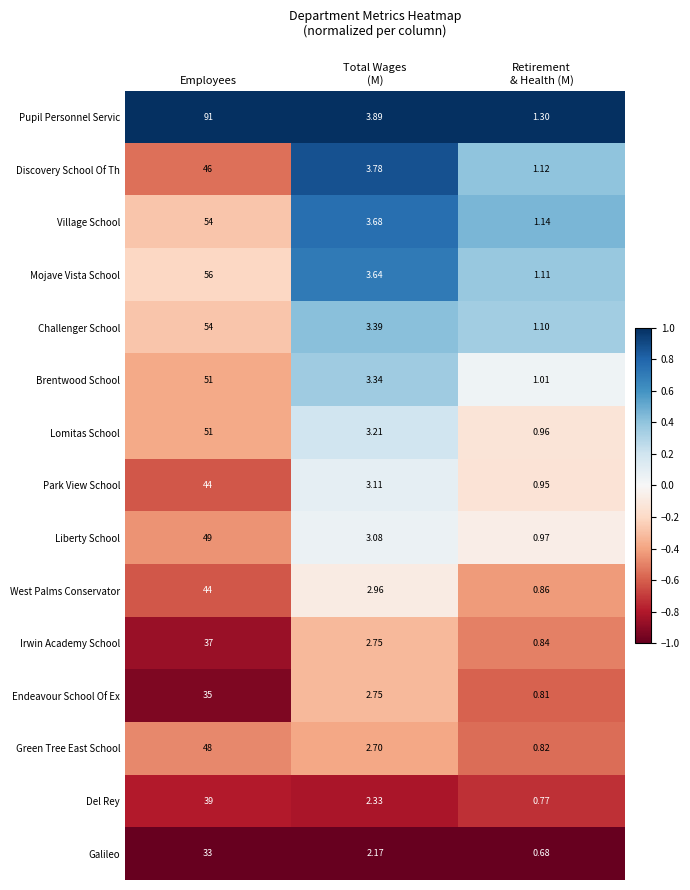

At how many categories does at least one series exceed 0?

3